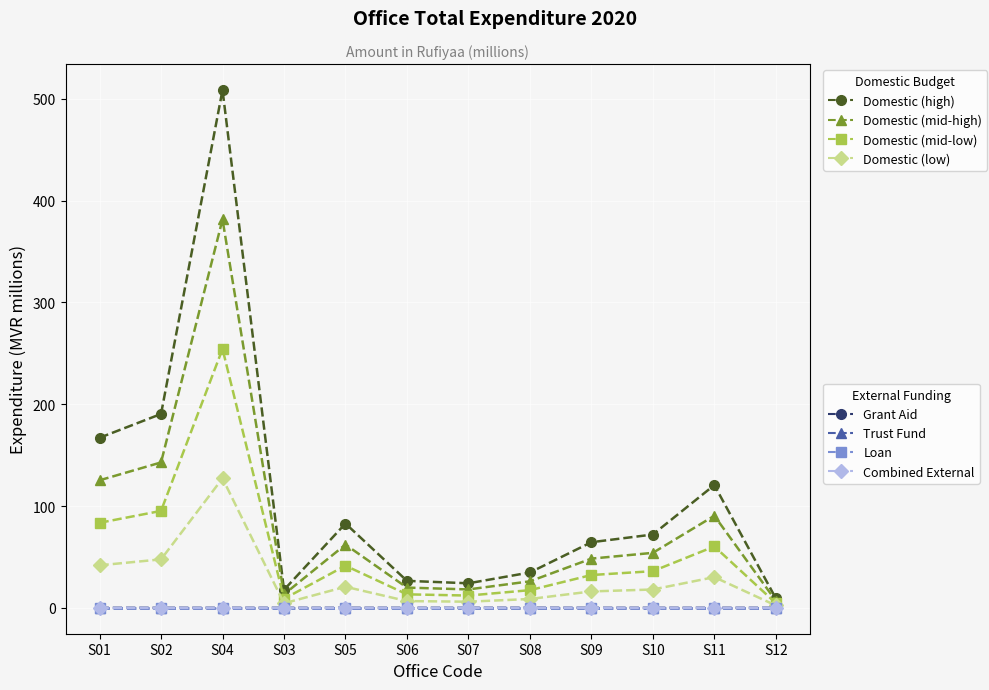

How many lines are shown in the chart?

8